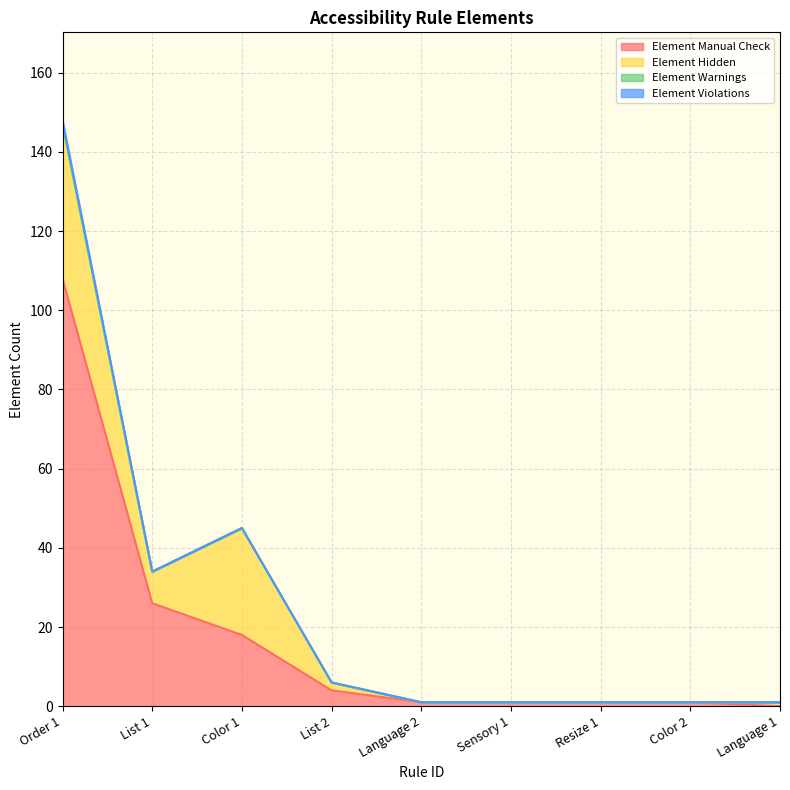

Reading left to right, list all the values displayed in this chart.

Element Manual Check: 108	26	18	4	1	1	1	1	0
Element Hidden: 39	8	27	2	0	0	0	0	1
Element Warnings: 0	0	0	0	0	0	0	0	0
Element Violations: 1	0	0	0	0	0	0	0	0